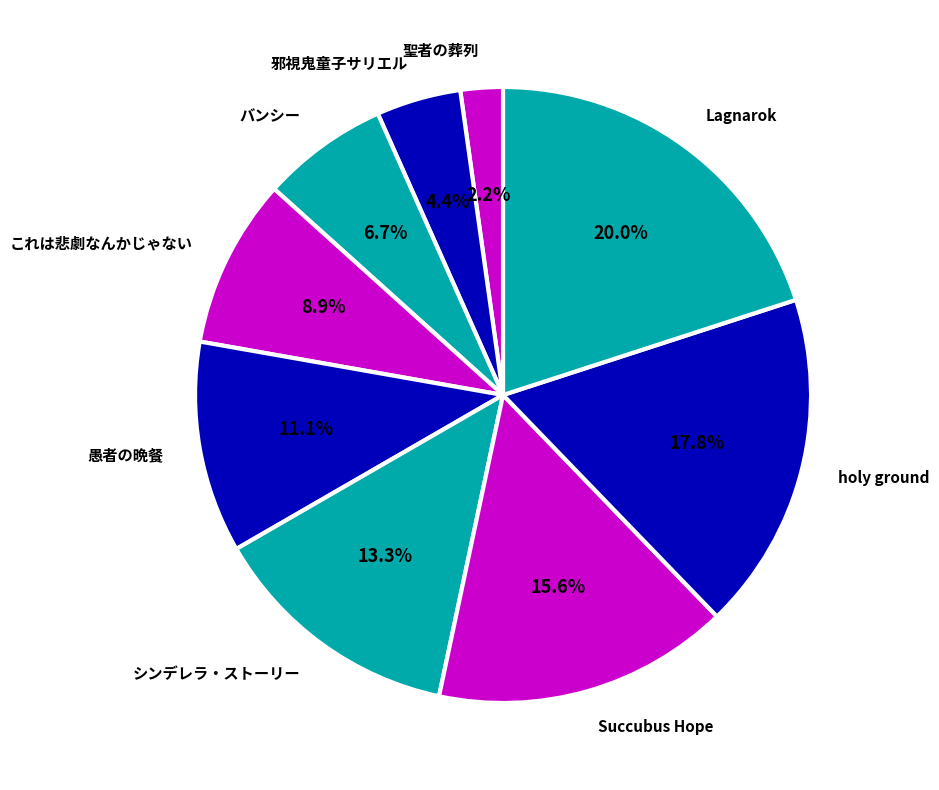

Rank the categories by value from lowest to highest.

聖者の葬列, 邪視鬼童子サリエル, バンシー, これは悲劇なんかじゃない, 愚者の晩餐, シンデレラ・ストーリー, Succubus Hope, holy ground, Lagnarok